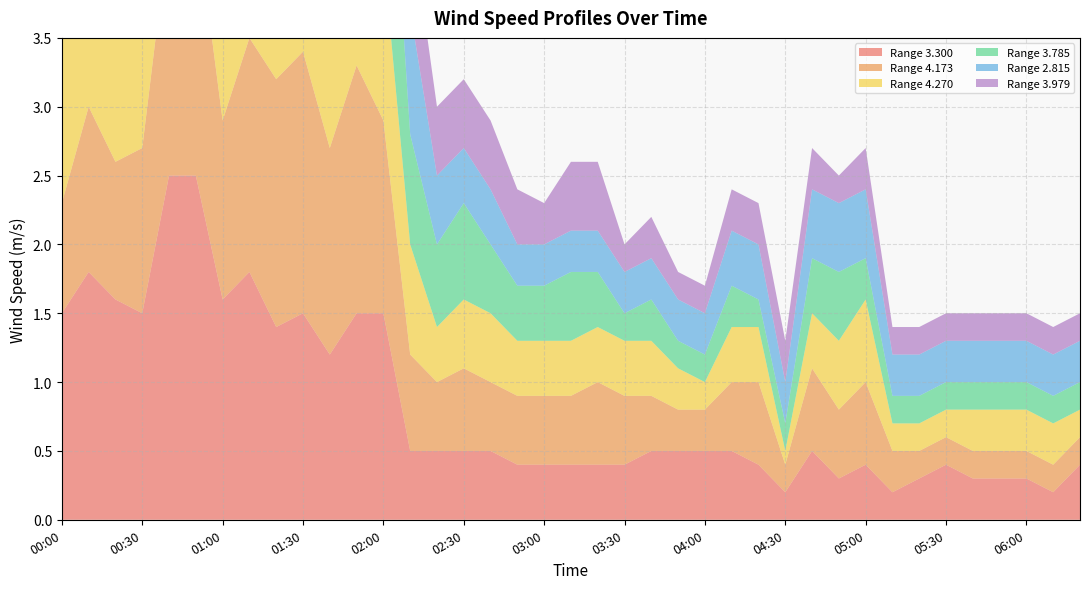

Reading right to left, extract all data points from this chart.

3.300: 0.4	0.2	0.3	0.3	0.3	0.4	0.3	0.2	0.4	0.3	0.5	0.2	0.4	0.5	0.5	0.5	0.5	0.4	0.4	0.4	0.4	0.4	0.5	0.5	0.5	0.5	1.5	1.5	1.2	1.5	1.4	1.8	1.6	2.5	2.5	1.5	1.6	1.8	1.5
4.173: 0.2	0.2	0.2	0.2	0.2	0.2	0.2	0.3	0.6	0.5	0.6	0.2	0.6	0.5	0.3	0.3	0.4	0.5	0.6	0.5	0.5	0.5	0.5	0.6	0.5	0.7	1.4	1.8	1.5	1.9	1.8	1.7	1.3	1.9	1.8	1.2	1.0	1.2	0.8
4.270: 0.2	0.3	0.3	0.3	0.3	0.2	0.2	0.2	0.6	0.5	0.4	0.1	0.4	0.4	0.2	0.3	0.4	0.4	0.4	0.4	0.4	0.4	0.5	0.5	0.4	0.8	1.2	1.8	1.4	2.1	1.8	1.6	1.3	1.6	1.6	1.3	1.4	1.2	1.5
3.785: 0.2	0.2	0.2	0.2	0.2	0.2	0.2	0.2	0.3	0.5	0.4	0.2	0.2	0.3	0.2	0.2	0.3	0.2	0.4	0.5	0.4	0.4	0.5	0.7	0.6	0.8	1.7	2.2	1.7	1.8	2.0	1.7	1.6	1.7	2.0	1.0	1.2	1.4	1.3
2.815: 0.3	0.3	0.3	0.3	0.3	0.3	0.3	0.3	0.5	0.5	0.5	0.3	0.4	0.4	0.3	0.3	0.3	0.3	0.3	0.3	0.3	0.3	0.4	0.4	0.5	0.9	1.3	2.2	2.3	2.3	1.7	1.3	1.5	1.2	0.4	1.9	2.0	1.6	1.4
3.979: 0.2	0.2	0.2	0.2	0.2	0.2	0.2	0.2	0.3	0.2	0.3	0.3	0.3	0.3	0.2	0.2	0.3	0.2	0.5	0.5	0.3	0.4	0.5	0.5	0.5	0.7	1.5	1.8	1.5	2.4	2.4	1.9	1.3	1.8	1.5	0.7	1.1	1.3	1.1